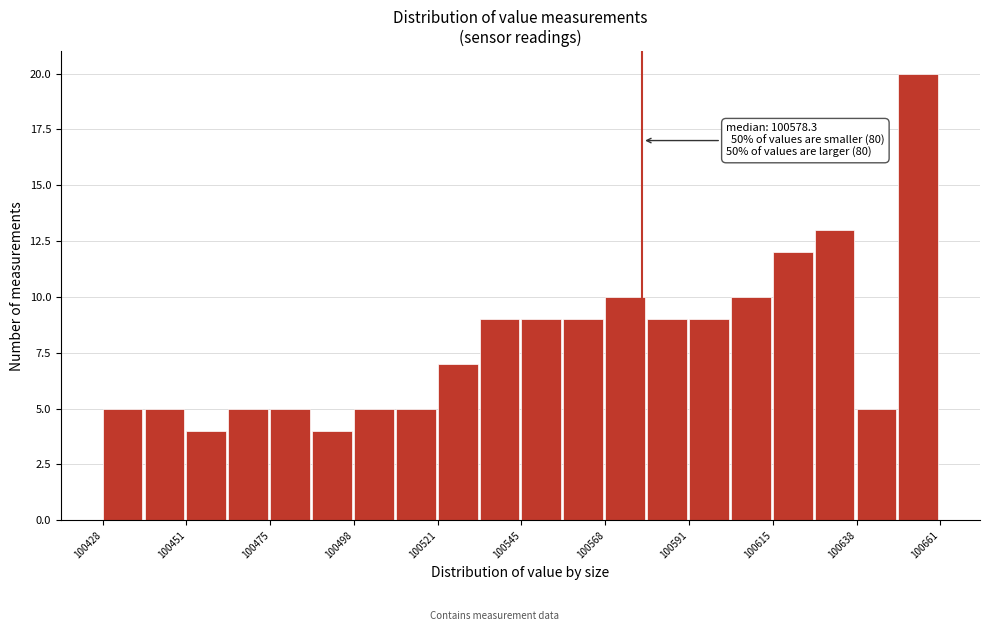

Read against the x-axis, roughly where is the centre of the tallest bar?

100655